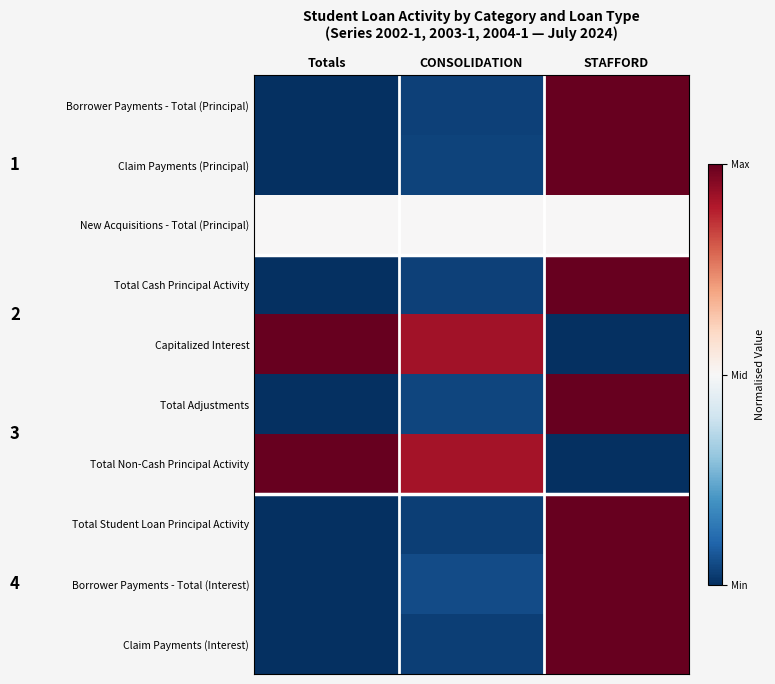

Reading right to left, list all the values displayed in this chart.

Borrower Payments - Total (Principal): STAFFORD=1.0	CONSOLIDATION=0.0	Totals=0.0
Claim Payments (Principal): STAFFORD=1.0	CONSOLIDATION=0.0	Totals=0.0
New Acquisitions - Total (Principal): STAFFORD=0.5	CONSOLIDATION=0.5	Totals=0.5
Total Cash Principal Activity: STAFFORD=1.0	CONSOLIDATION=0.0	Totals=0.0
Capitalized Interest: STAFFORD=0.0	CONSOLIDATION=0.9	Totals=1.0
Total Adjustments: STAFFORD=1.0	CONSOLIDATION=0.0	Totals=0.0
Total Non-Cash Principal Activity: STAFFORD=0.0	CONSOLIDATION=0.9	Totals=1.0
Total Student Loan Principal Activity: STAFFORD=1.0	CONSOLIDATION=0.0	Totals=0.0
Borrower Payments - Total (Interest): STAFFORD=1.0	CONSOLIDATION=0.1	Totals=0.0
Claim Payments (Interest): STAFFORD=1.0	CONSOLIDATION=0.0	Totals=0.0